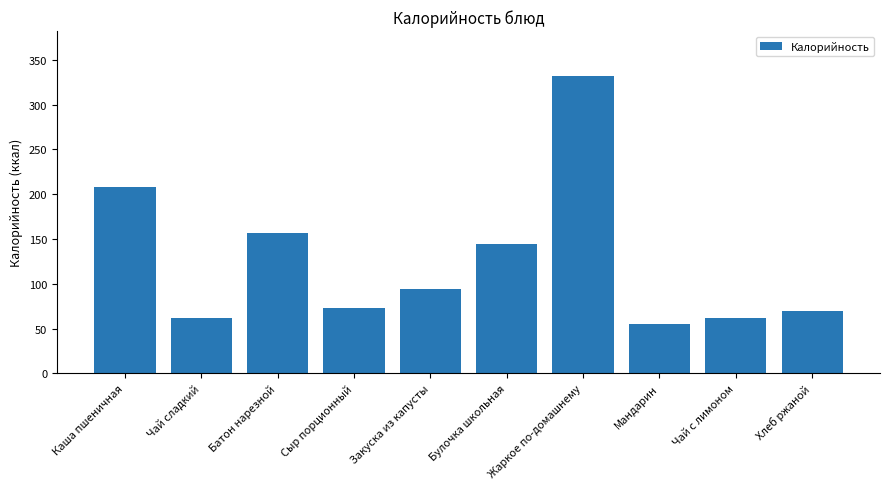

What is the sum of all values?

1258.7